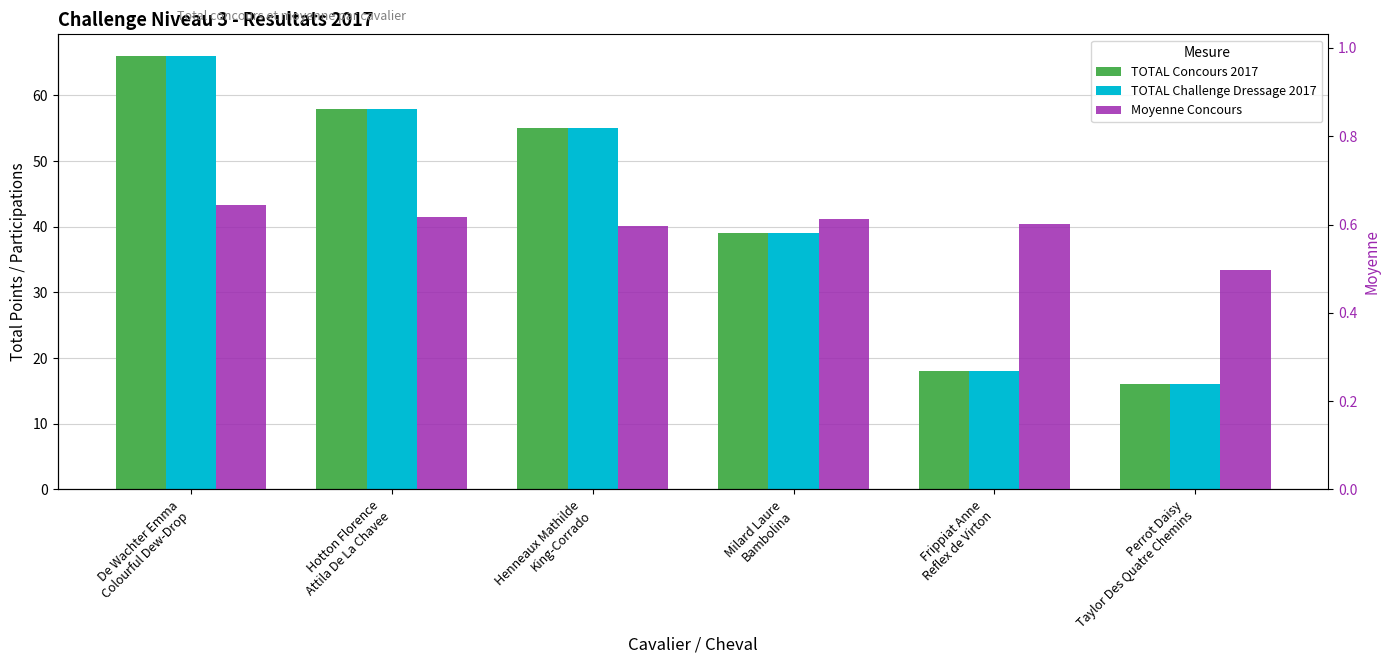

What is the sum of all TOTAL Challenge Dressage 2017 values?

252.0